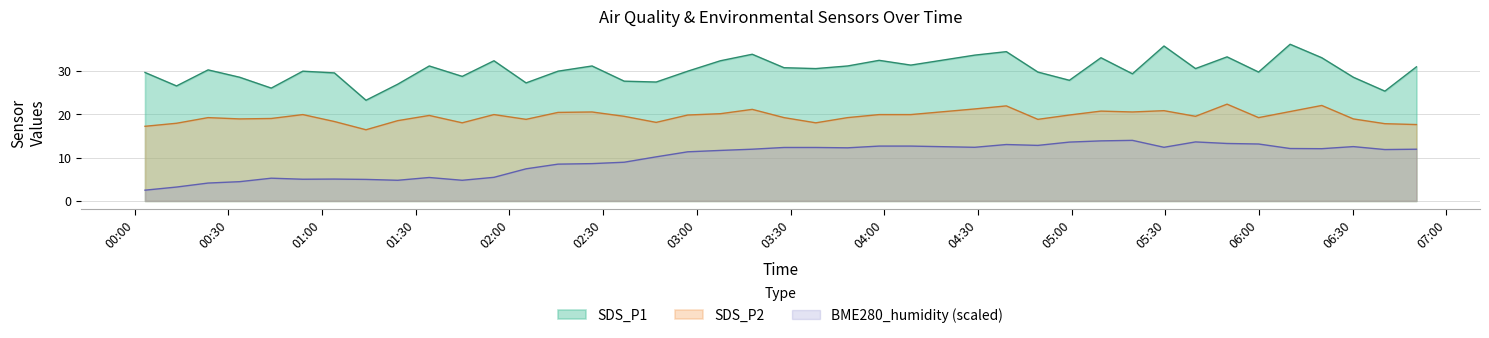

What is the sum of all SDS_P1 values?

1208.3